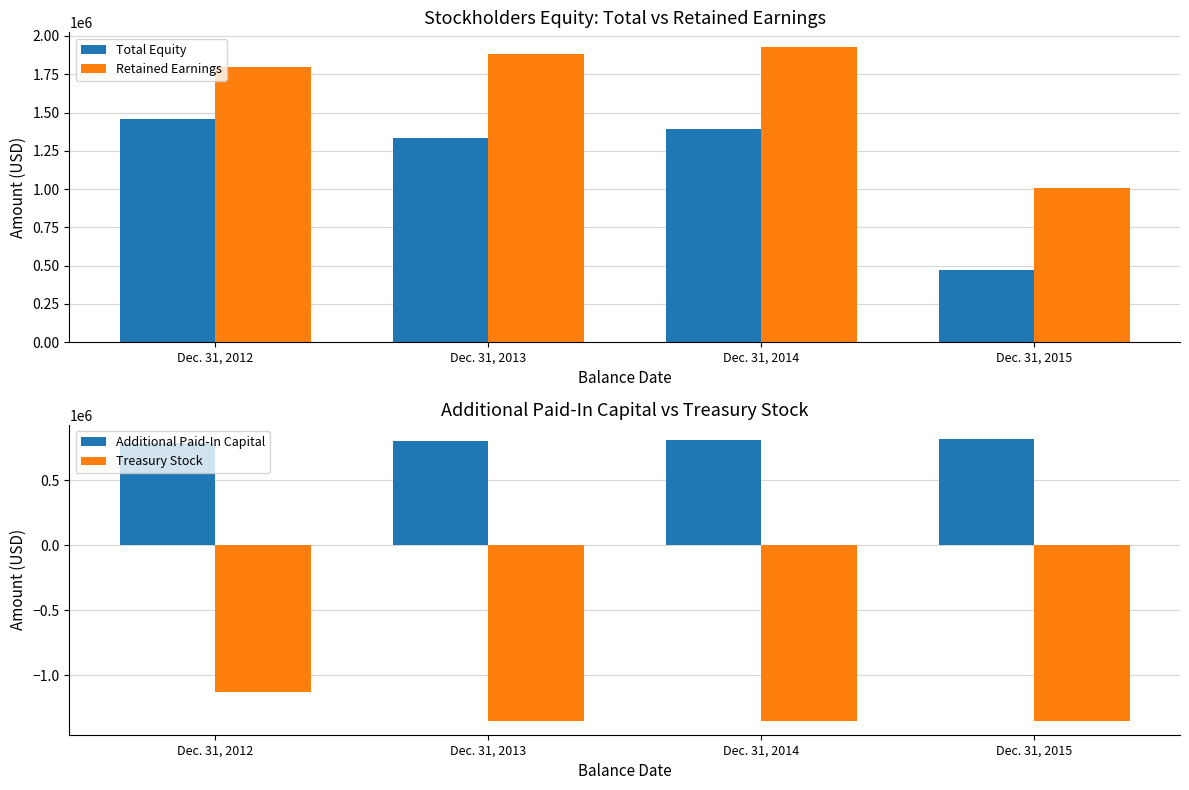

How many values in the Additional Paid-In Capital series exceed 813178?

1